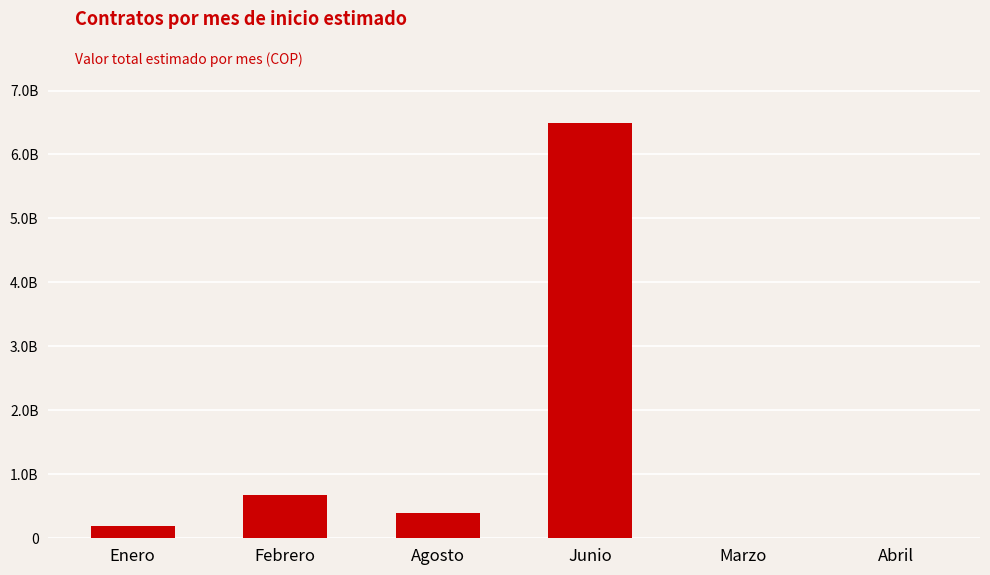

What is the difference between the values at Abril and Febrero?

677950000